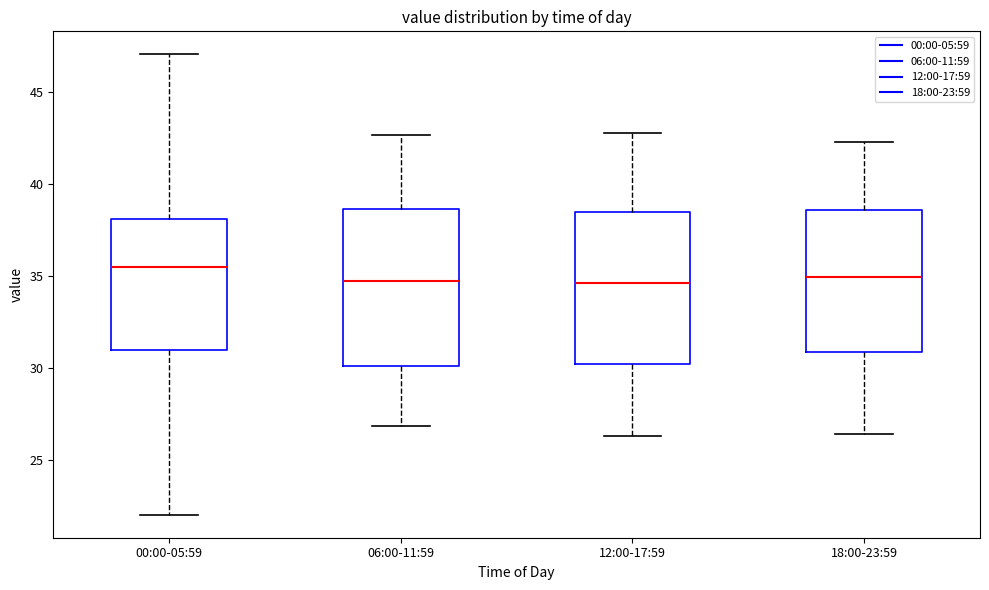

Reading left to right, read every box against the y-axis: the position of its median line, the range the box covers, and the ends of its whiskers. The values are not printed on the chart, so give them approximately, as read against the axis.

00:00-05:59: median 35.5, box 31.0 to 38.0, whiskers 22.0 to 47.0
06:00-11:59: median 34.5, box 30.0 to 38.5, whiskers 27.0 to 42.5
12:00-17:59: median 34.5, box 30.0 to 38.5, whiskers 26.5 to 43.0
18:00-23:59: median 35.0, box 31.0 to 38.5, whiskers 26.5 to 42.5